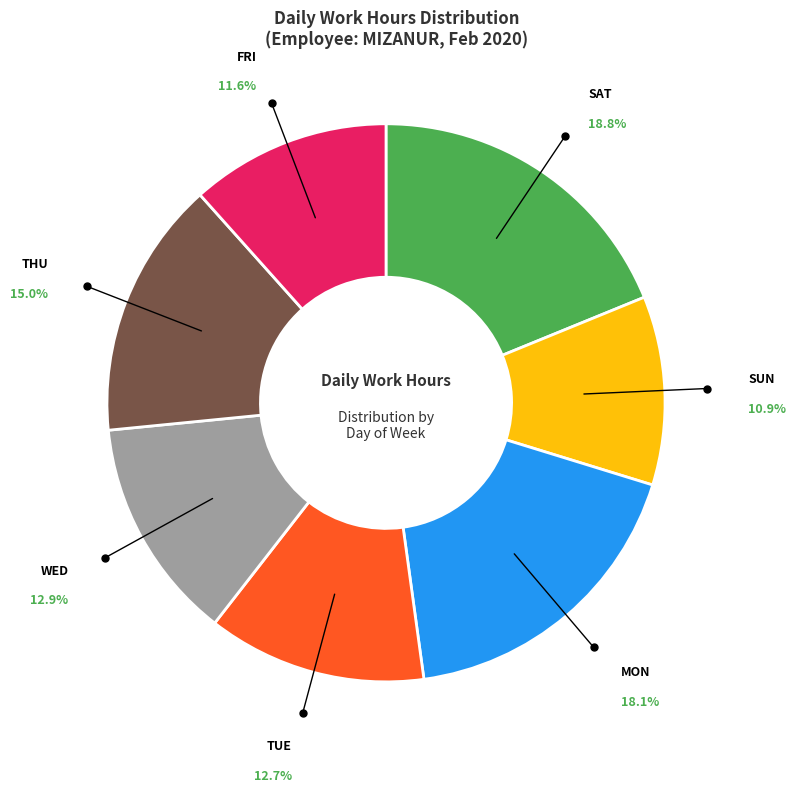

Does any single category account for the majority?

No